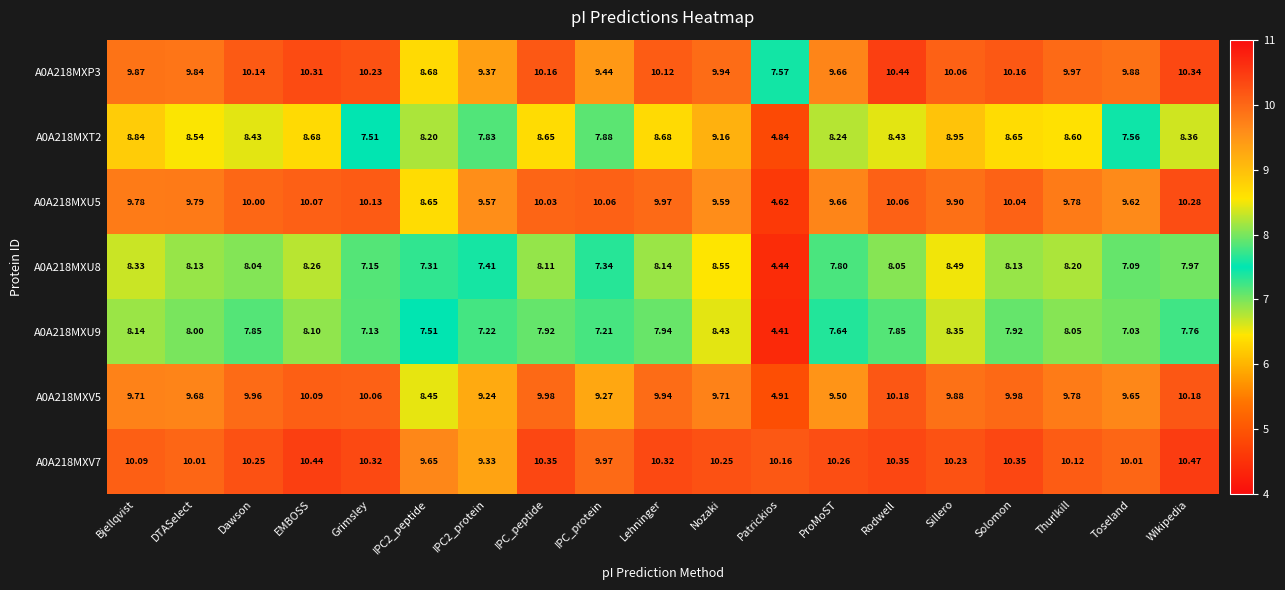

Which series has the largest range (max minus min)?

A0A218MXU5